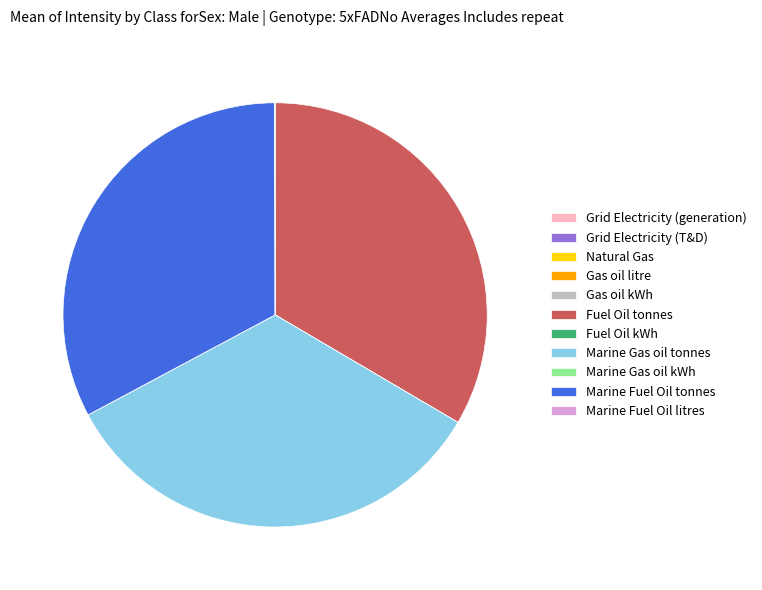

True or false: Marine Fuel Oil tonnes accounts for 27% of the total.

False